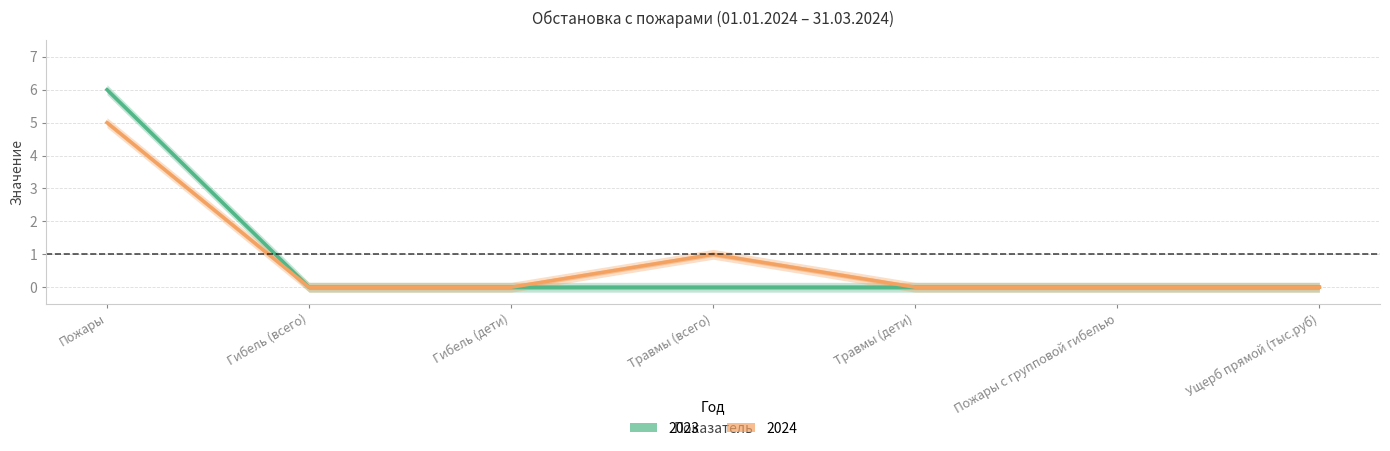

How many values in the 2024 series exceed 0?

2